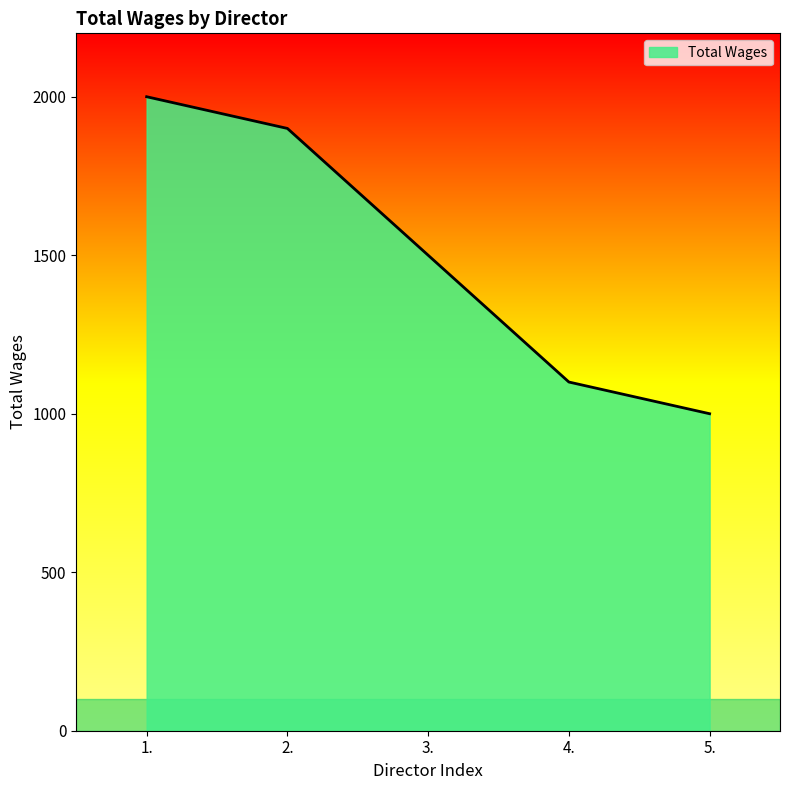

What is the sum of the values at 1. and 3.?

3500